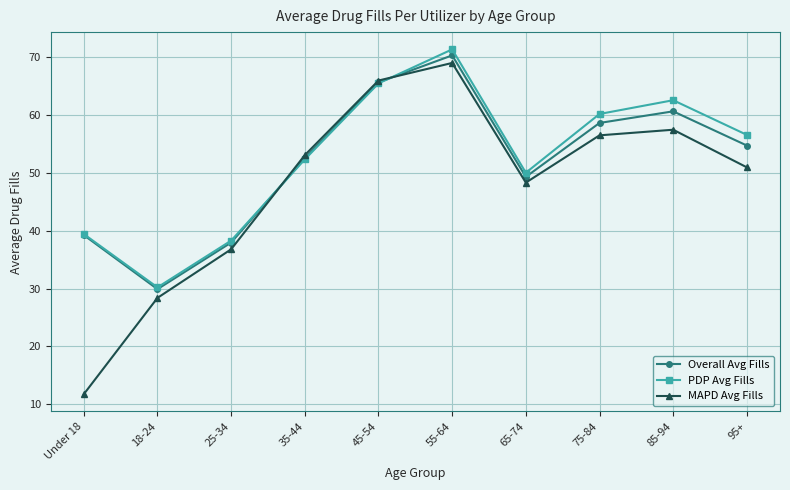

What is the average value of the MAPD Avg Fills series?

47.8